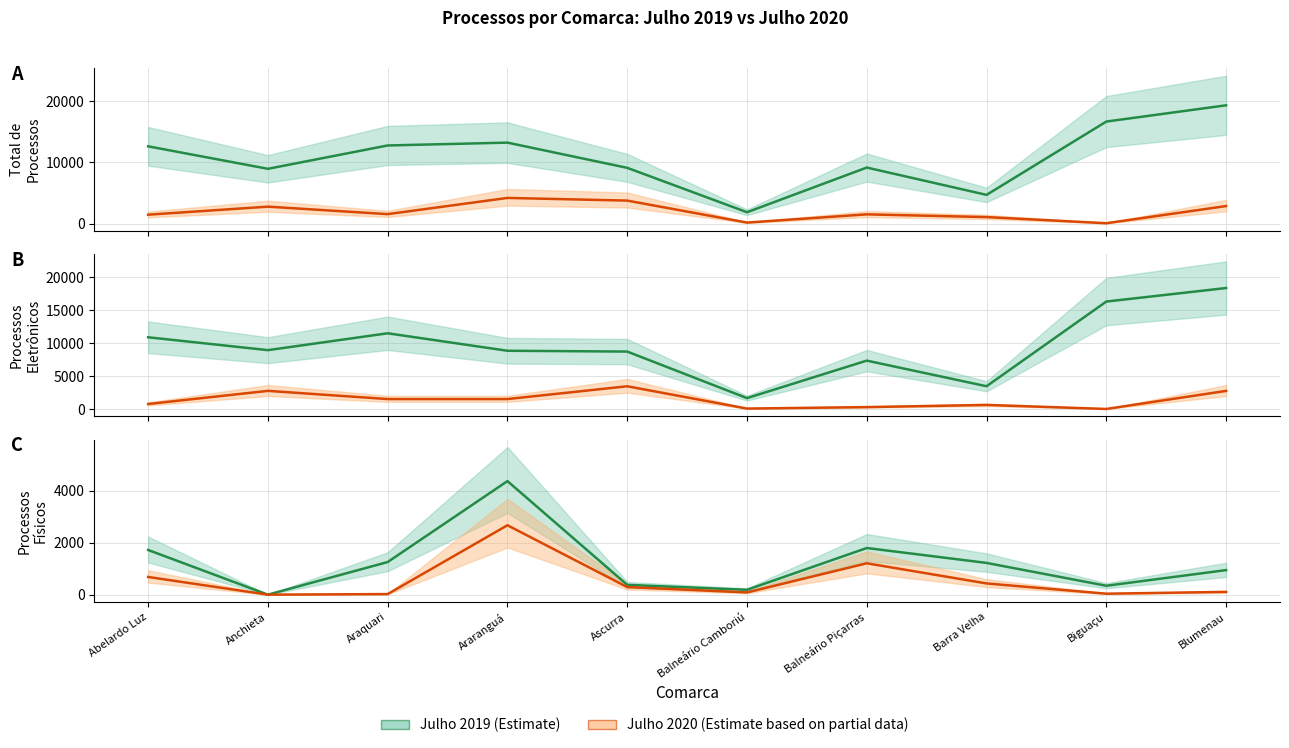

Which series has the largest range (max minus min)?

Total 2019